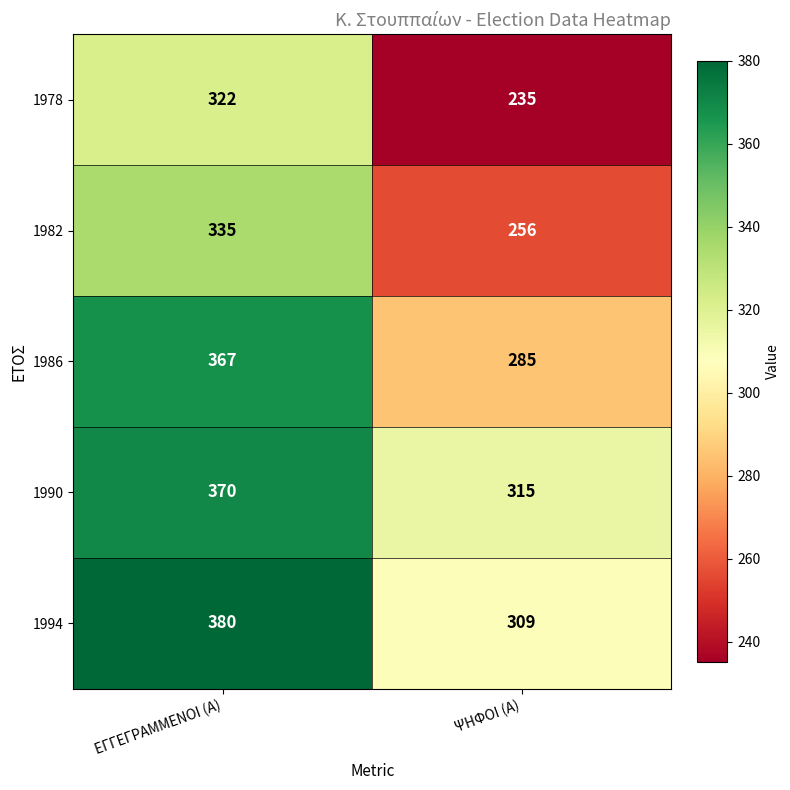

Between ΕΓΓΕΓΡΑΜΜΕΝΟΙ (Α) and ΨΗΦΟΙ (Α), which series saw the biggest shift?

1978